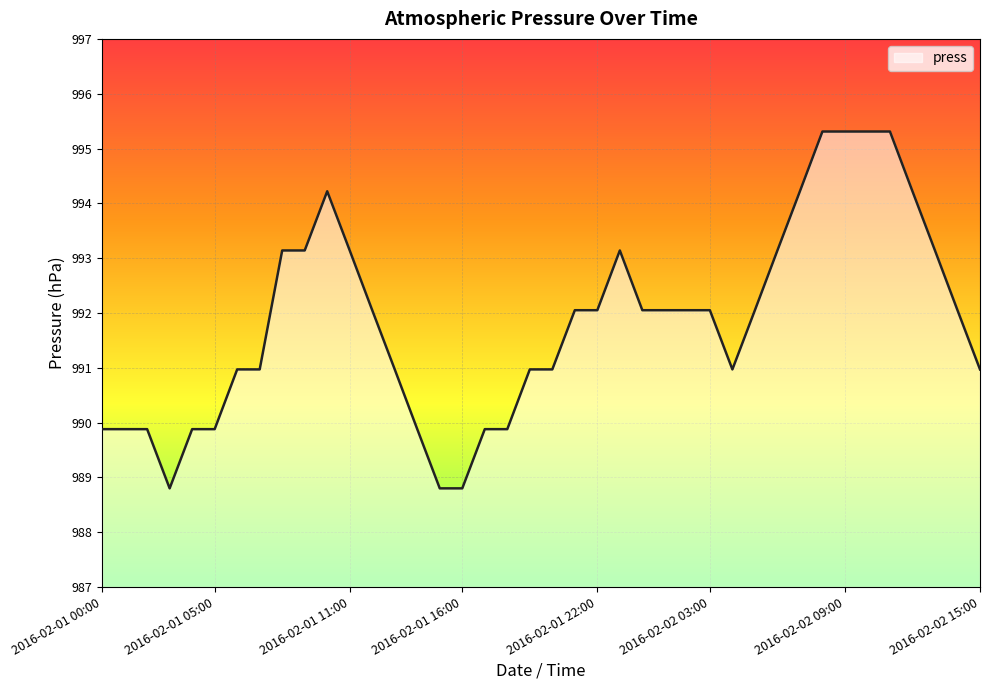

What is the smallest value displayed?

988.8